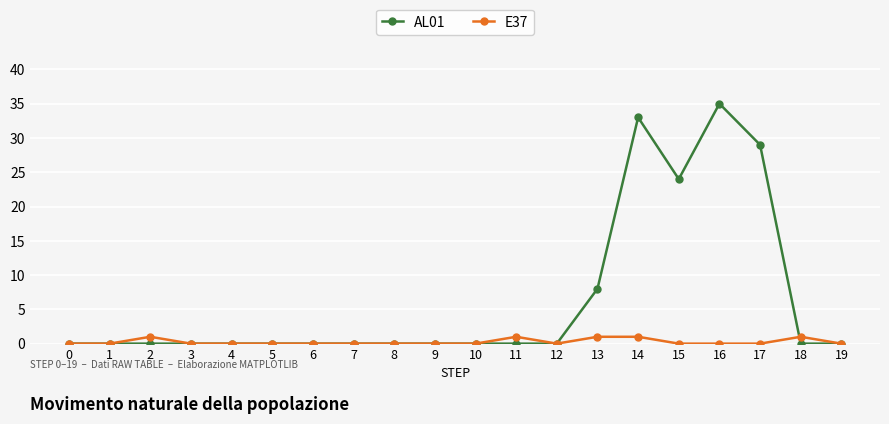

Rank the series by their maximum value, from lowest to highest.

E37, AL01